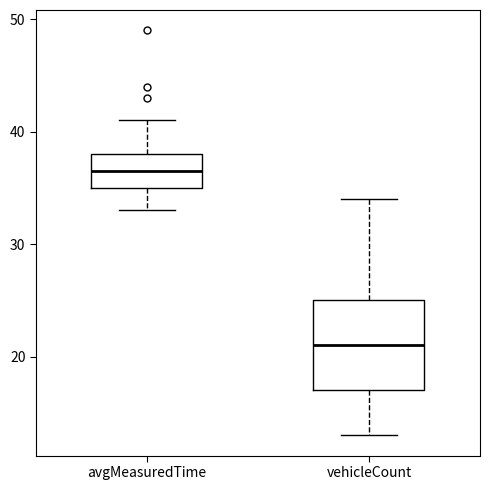

Which box is the tallest, from its lower edge to its upper edge?

vehicleCount